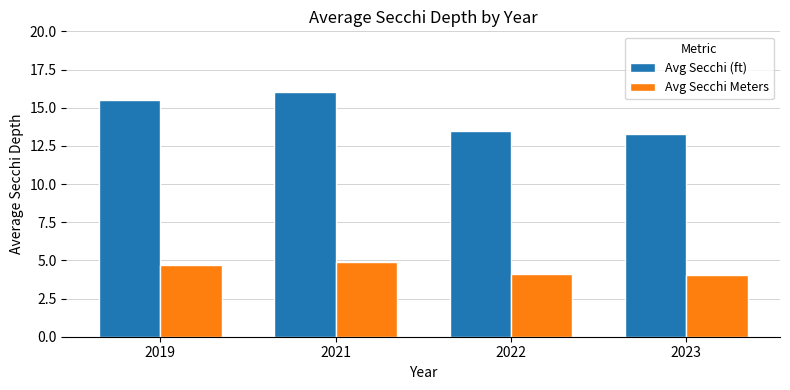

True or false: Avg Secchi (ft) has a value of 16.0 at 2021.

True